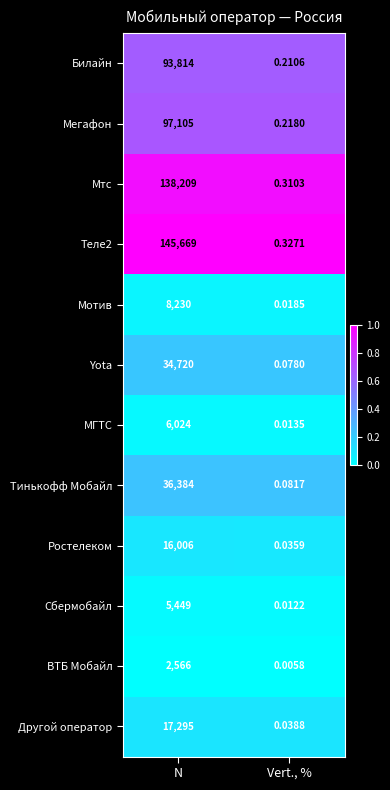

At how many categories does at least one series exceed 0?

2